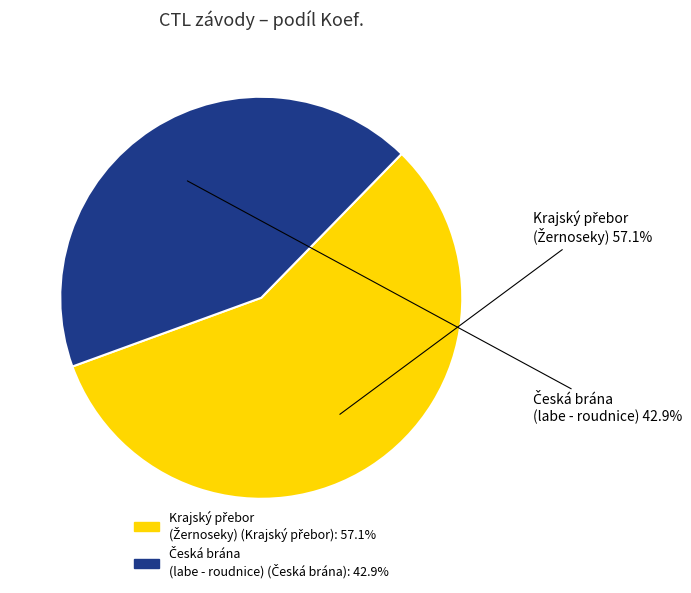

Is there a majority slice in this chart?

Yes